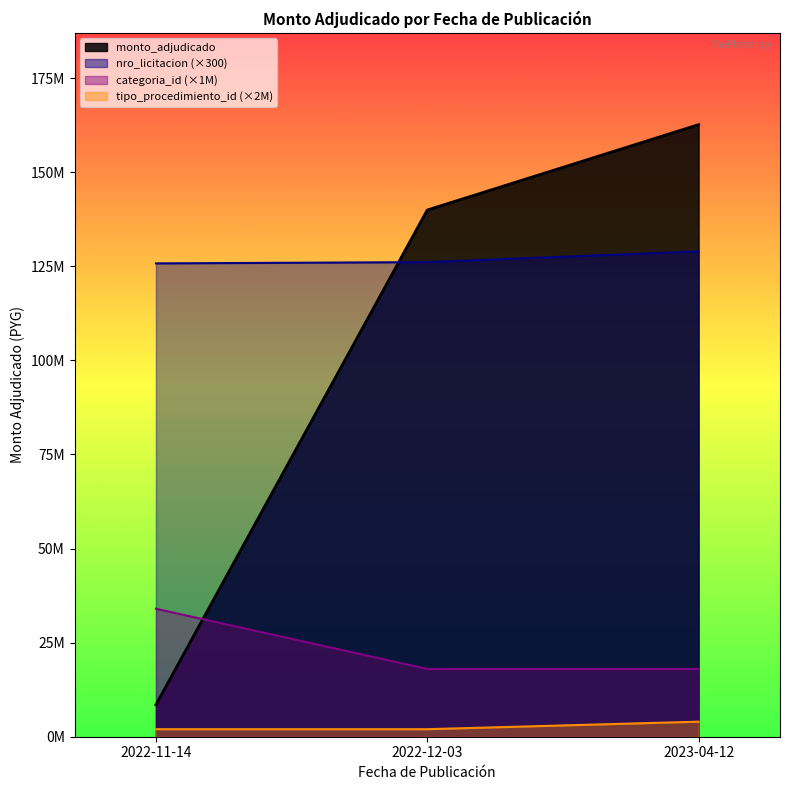

What is the value of the 3rd point from the left?

162635000